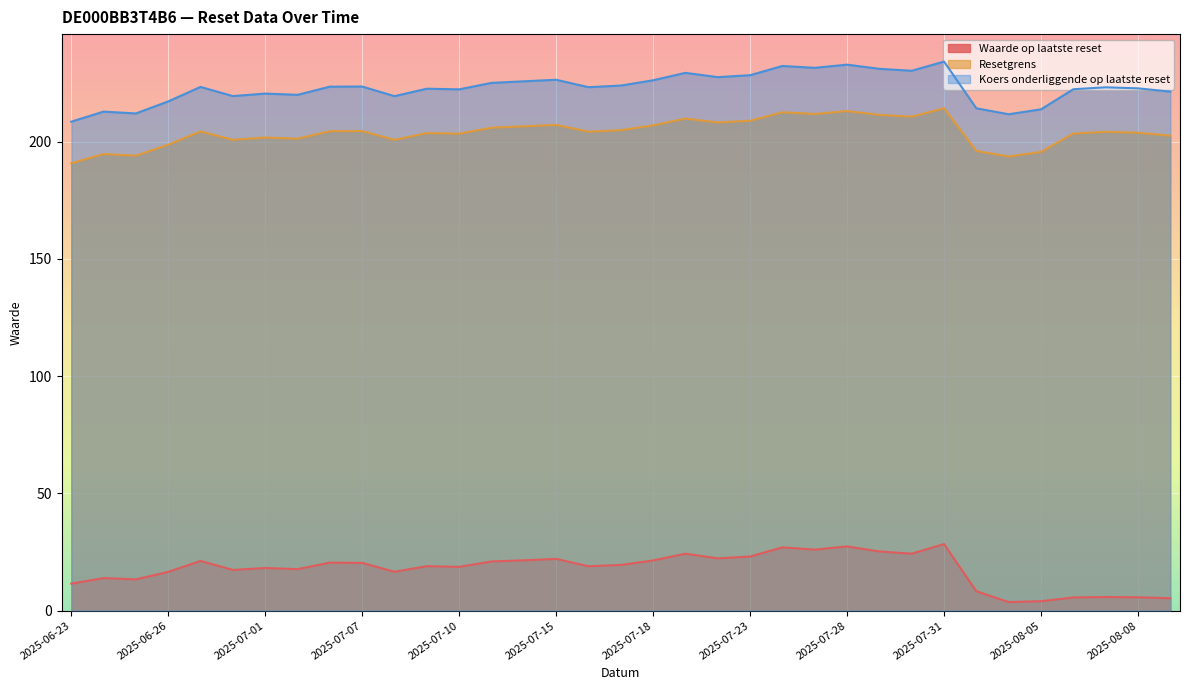

What is the label of the 25th point from the right?

2025-07-08